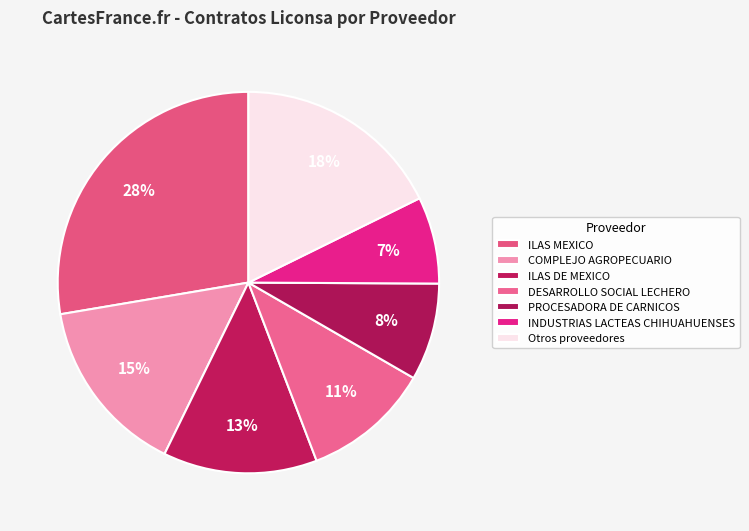

How many segments does this pie chart have?

7